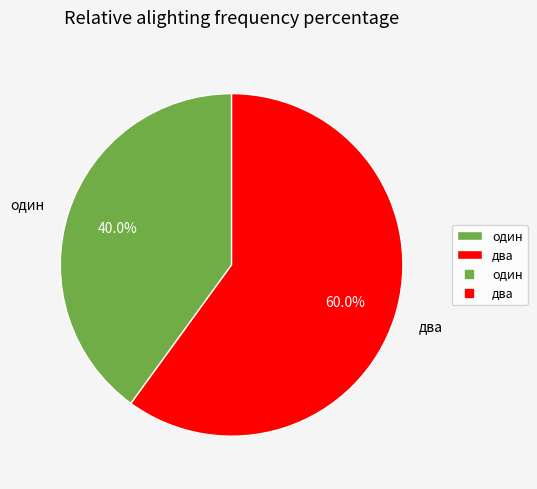

Is there a majority slice in this chart?

Yes